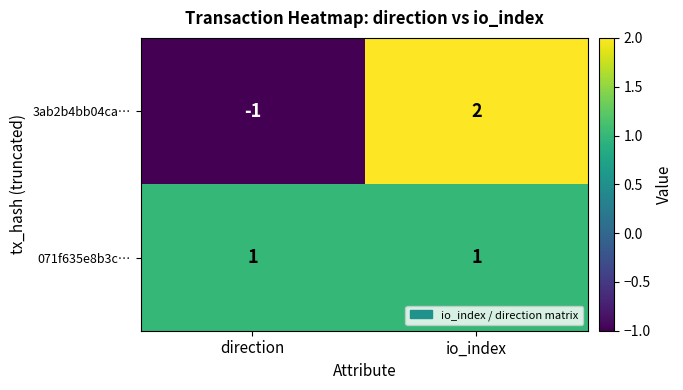

Reading left to right, what are all the values shown in this chart?

3ab2b4bb04ca…: -1	2
071f635e8b3c…: 1	1